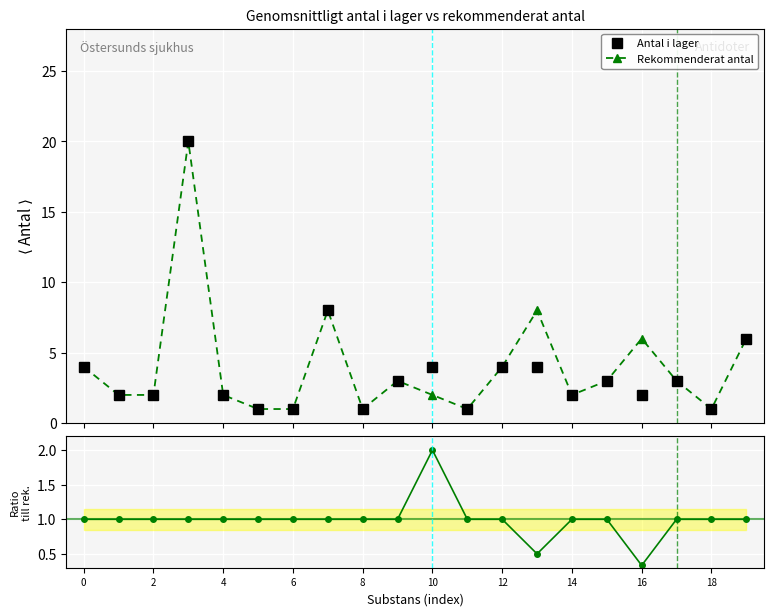

At how many categories does at least one series exceed 4?

5